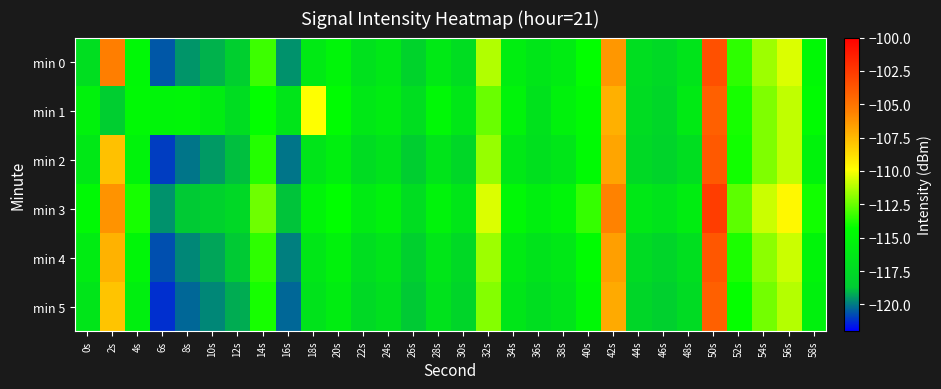

At which category is the sum across all series the highest?

50s